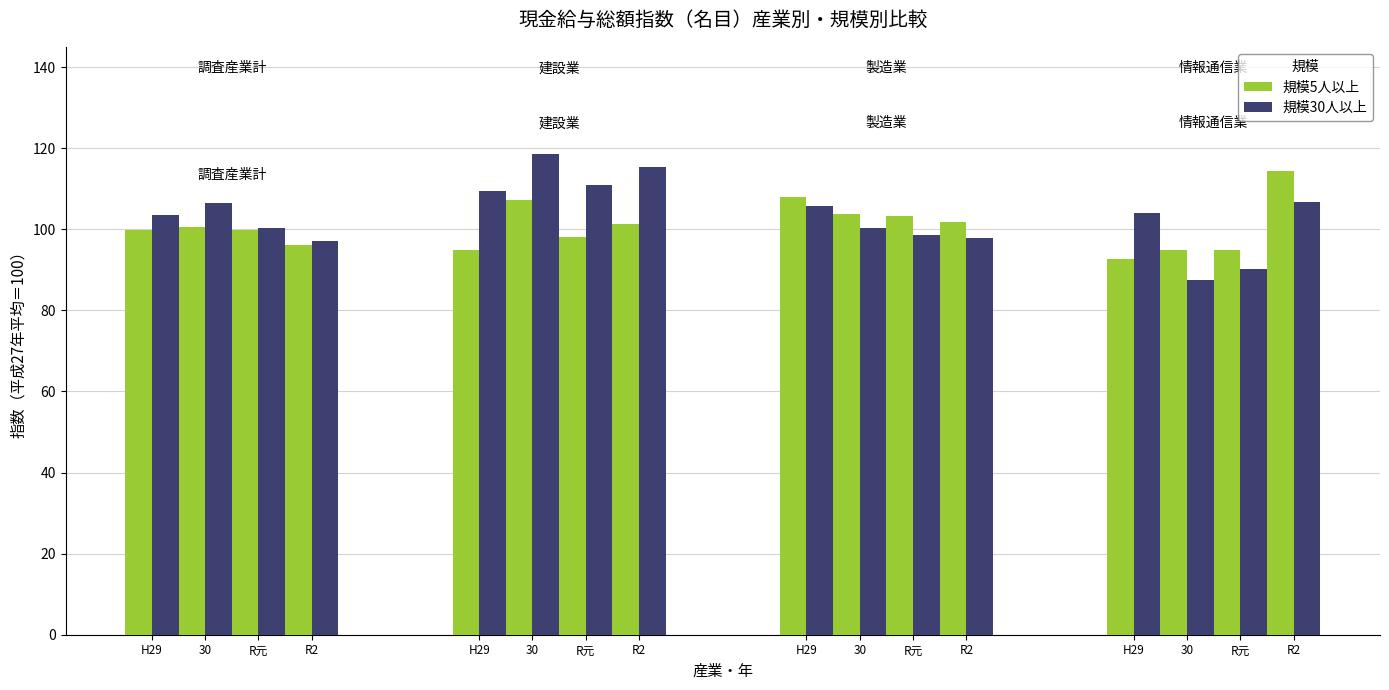

How many values in the 規模30人以上 series exceed 104?

8